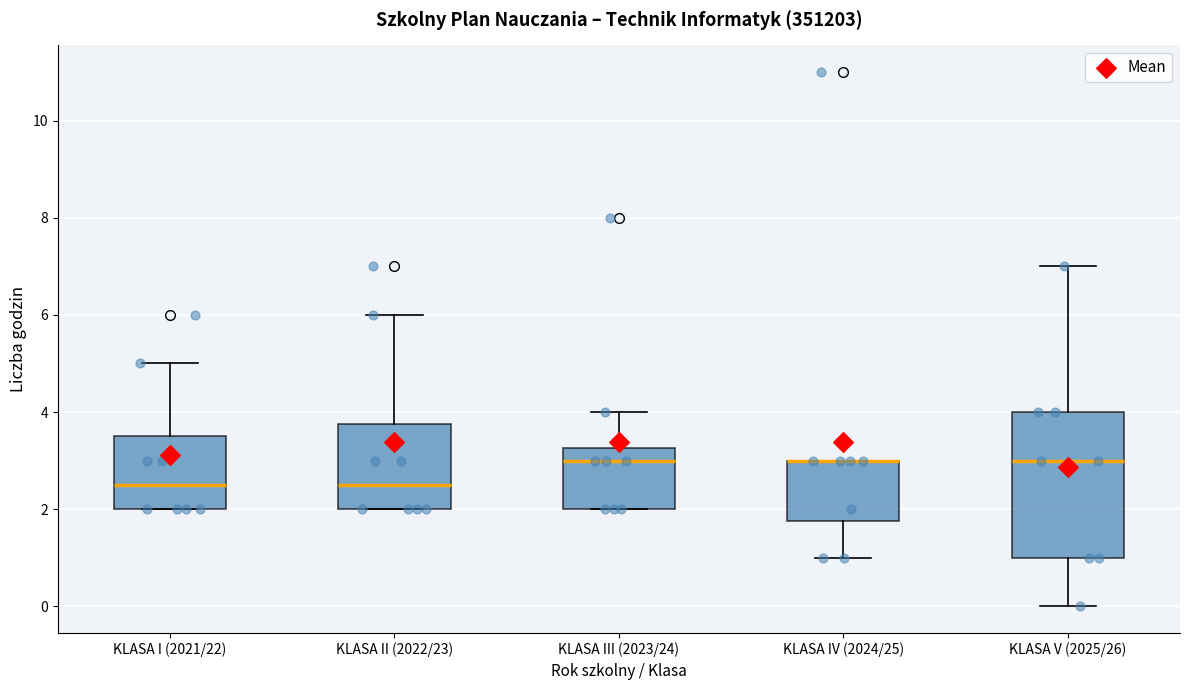

Where does the median line of the box for KLASA II (2022/23) sit on the y-axis? The values are not printed on the chart, so give them approximately, as read against the axis.

2.6